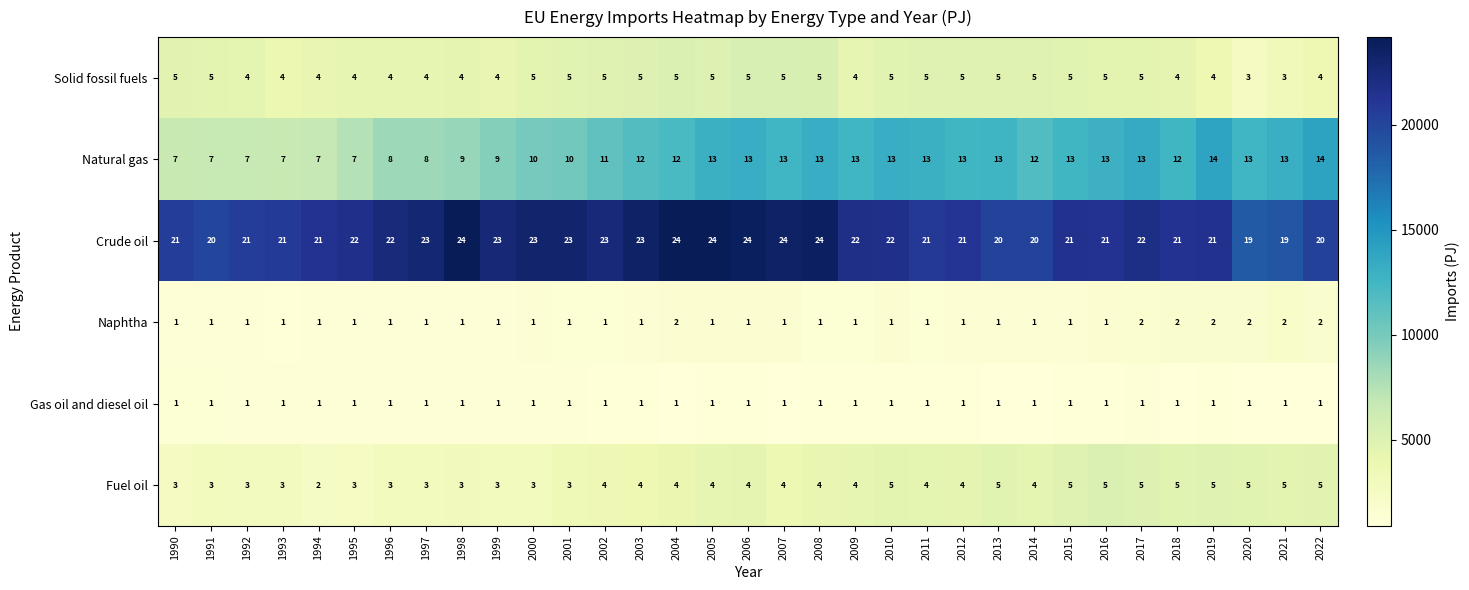

Which series has the largest range (max minus min)?

Natural gas